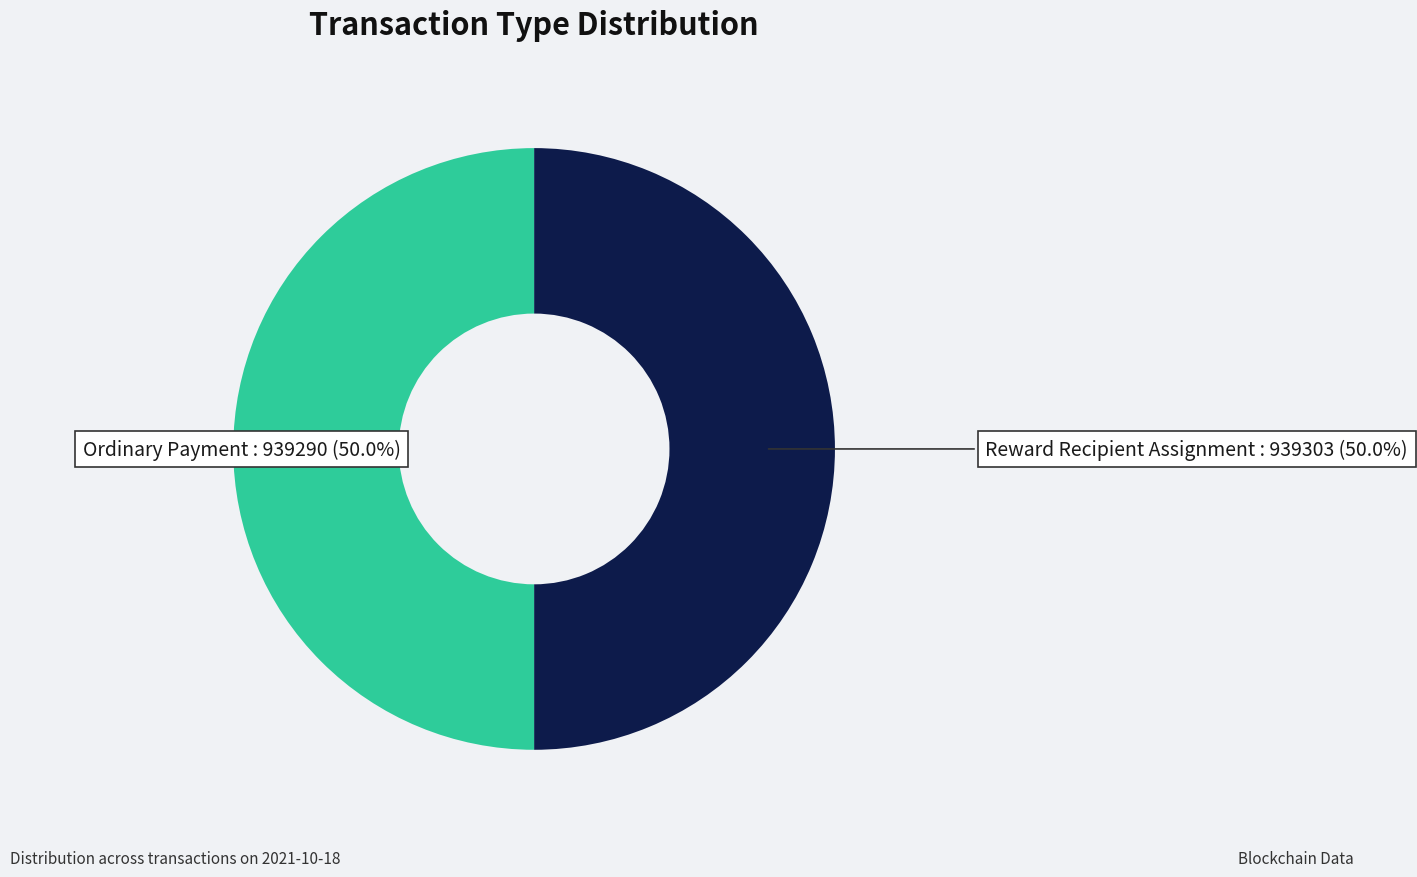

What percentage is the Reward Recipient Assignment slice, to the nearest percent?

50%